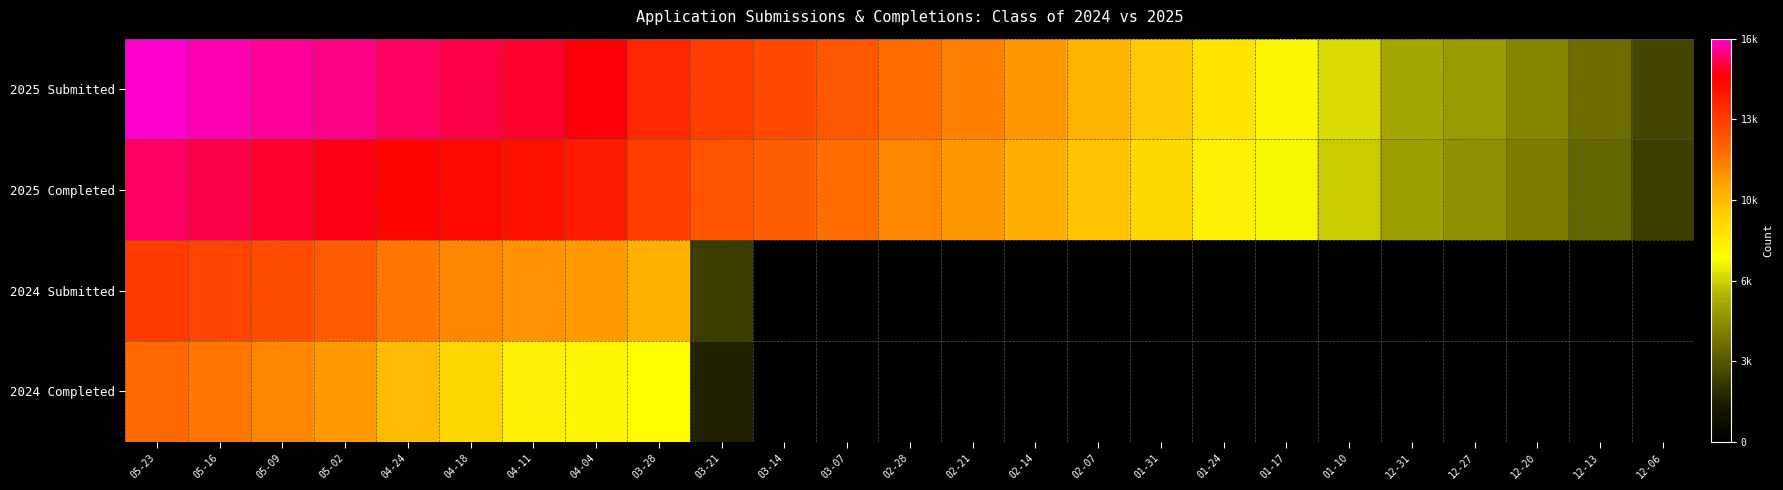

Between 05-02 and 12-31, which series saw the biggest shift?

2024 Submitted